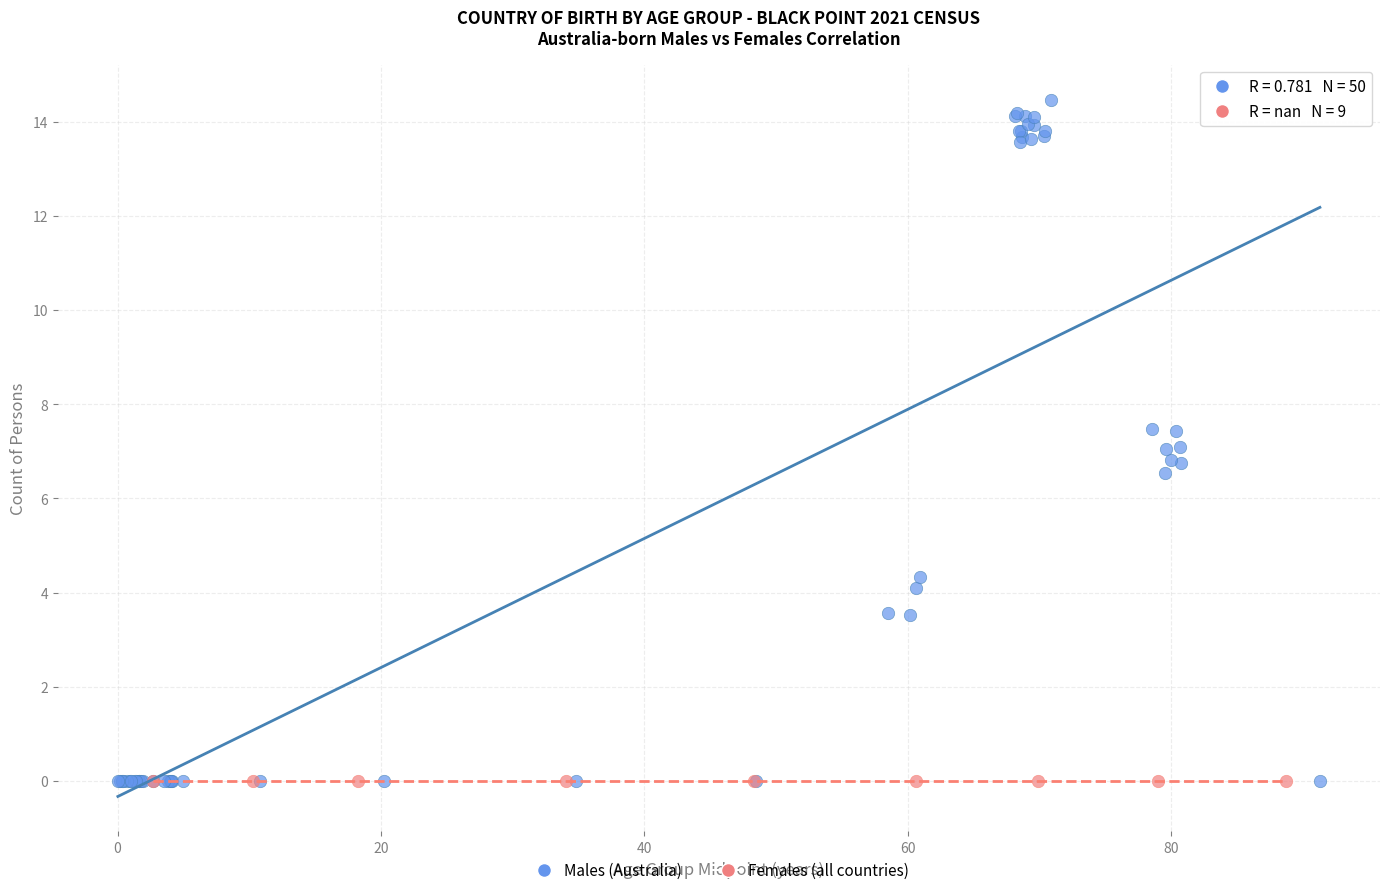

Which series contains the highest Y value?

Males (Australia)